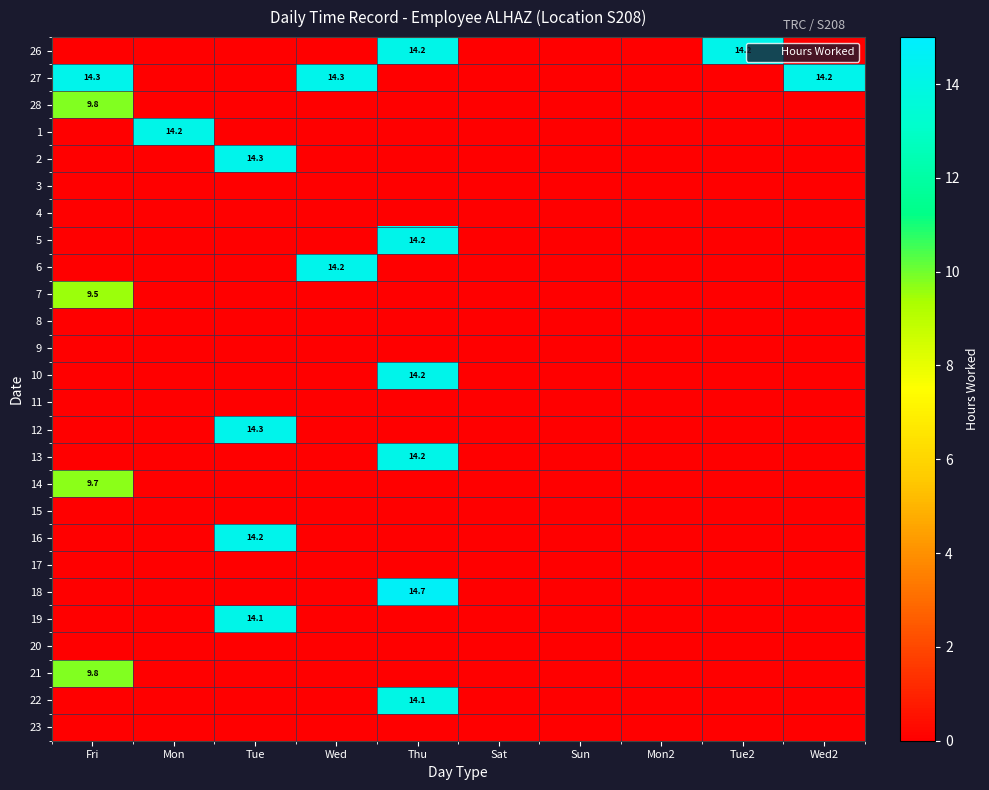

True or false: 7 has a value of 2.0 at Fri.

False